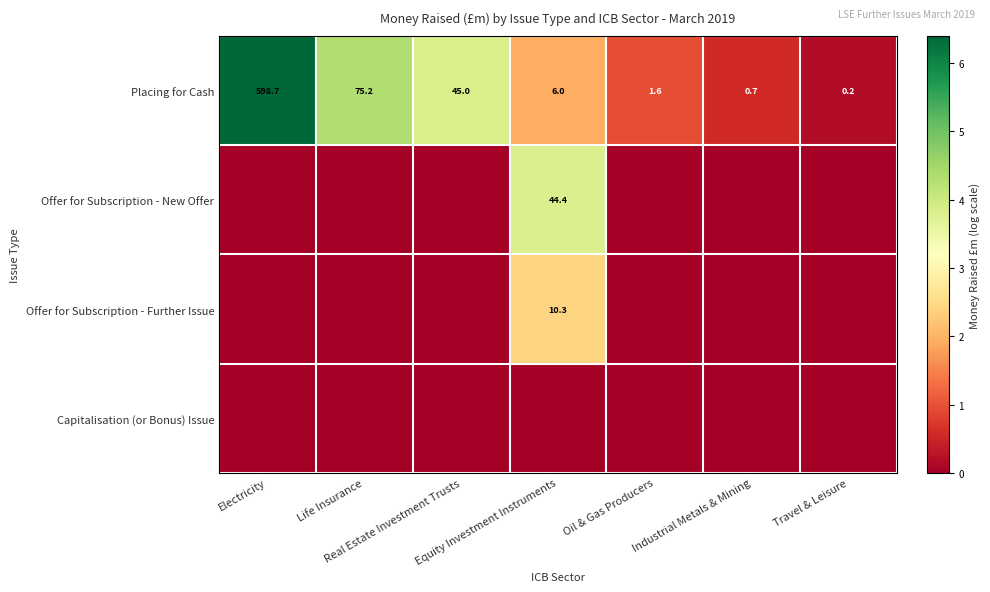

How many distinct data groups are displayed?

4